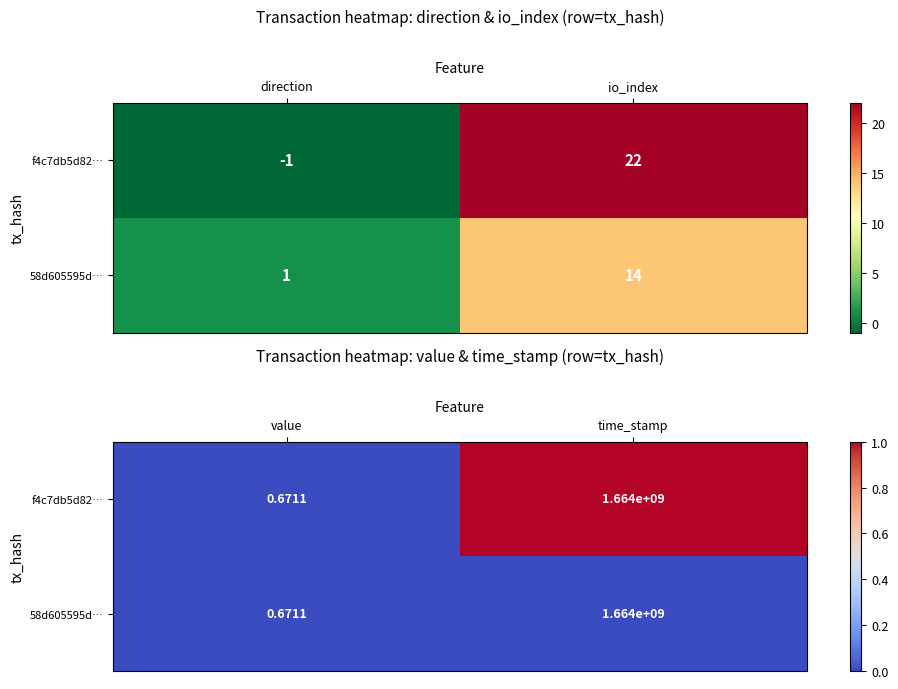

Rank the series at time_stamp from lowest to highest value.

58d605595d…, f4c7db5d82…